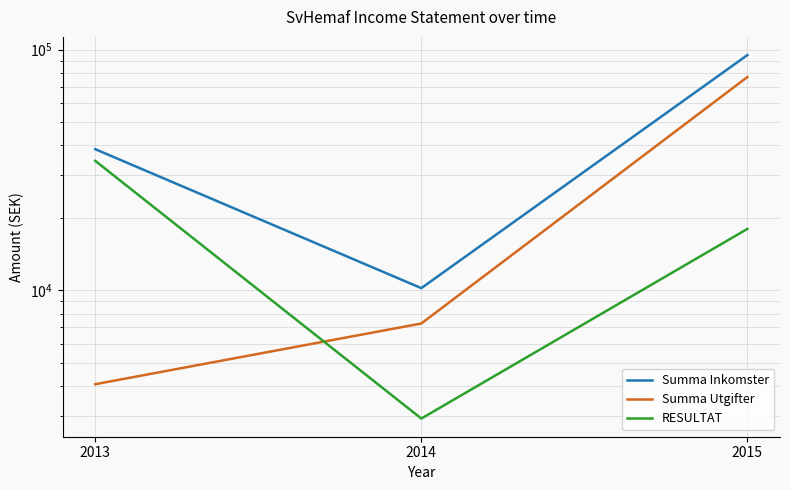

What value does the RESULTAT series have at 2015?

17977.0